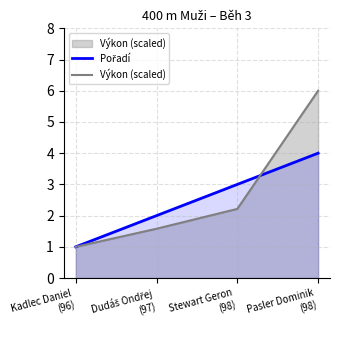

Does the chart have visible grid lines?

Yes